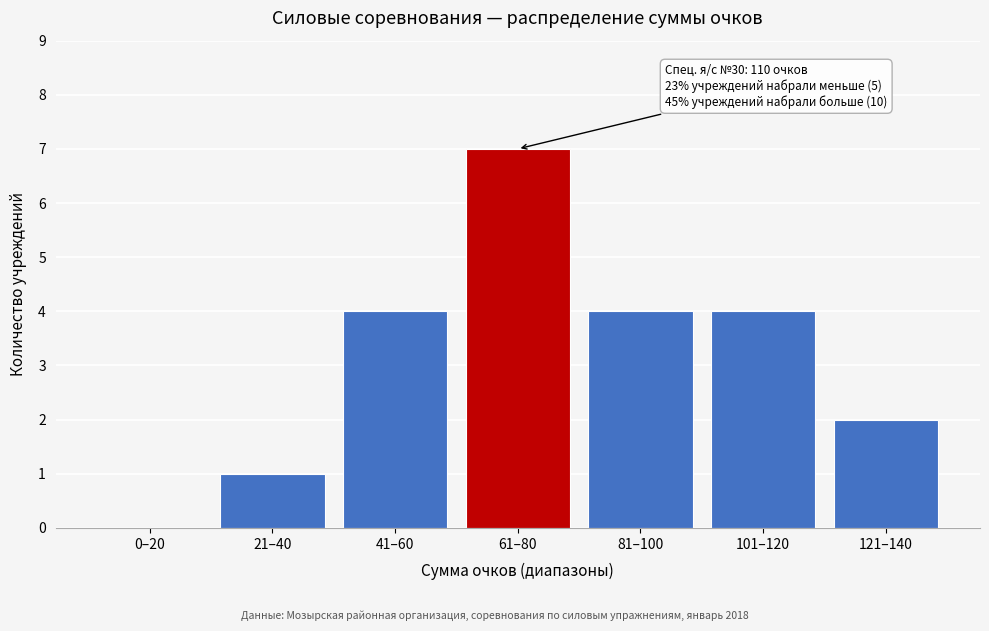

Reading left to right, transcribe all the data shown in this chart.

0–20=0	21–40=1	41–60=4	61–80=7	81–100=4	101–120=4	121–140=2